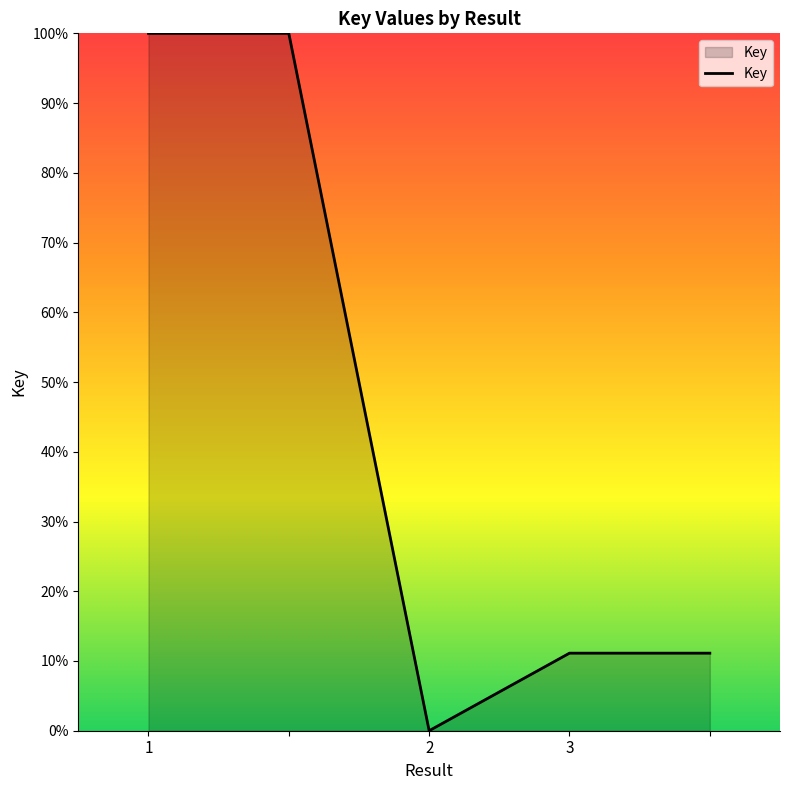

What is the average value?

44.4